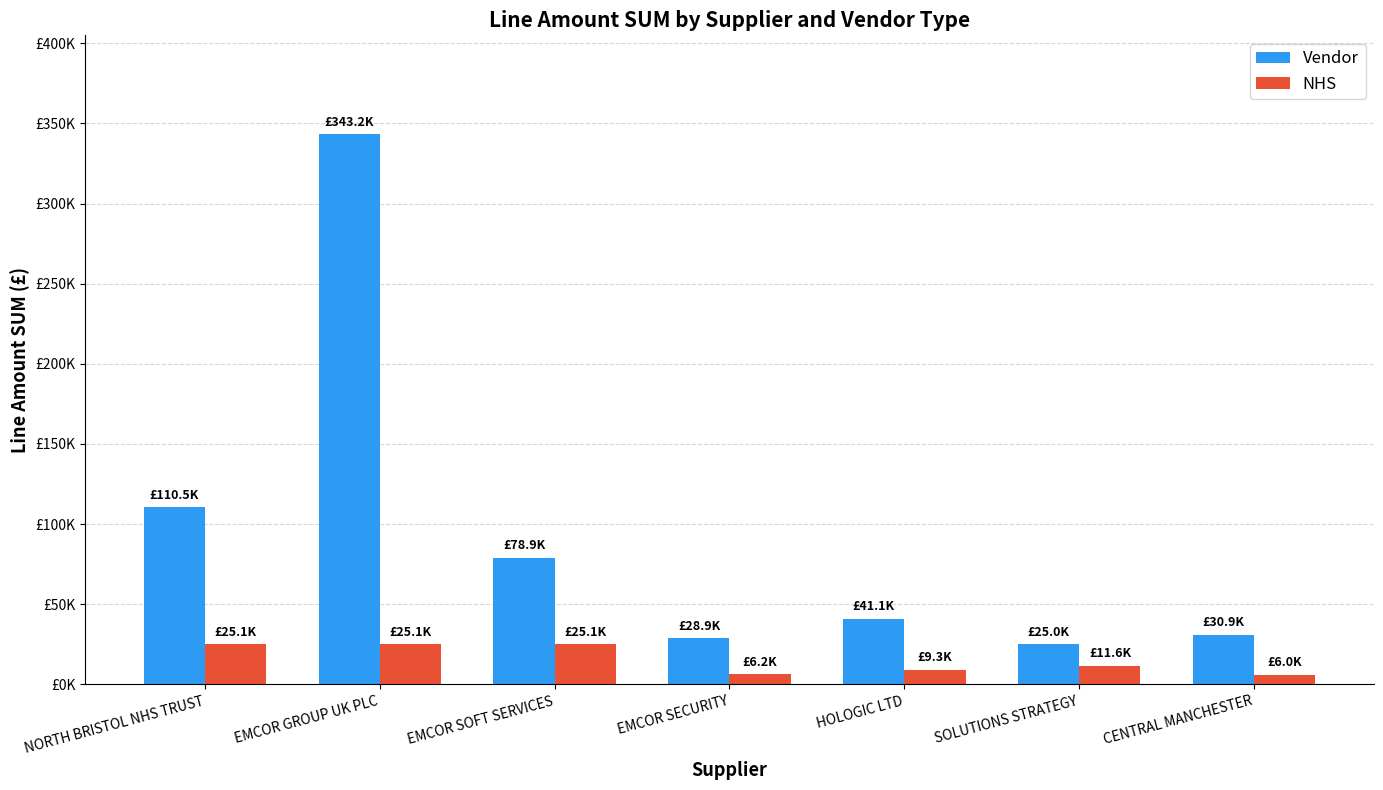

Reading left to right, what are all the values shown in this chart?

Vendor: NORTH BRISTOL NHS TRUST=110548.0	EMCOR GROUP UK PLC=343191.0	EMCOR SOFT SERVICES=78910.9	EMCOR SECURITY=28851.5	HOLOGIC LTD=41100.0	SOLUTIONS STRATEGY=25000.0	CENTRAL MANCHESTER=30930.0
NHS: NORTH BRISTOL NHS TRUST=25108.0	EMCOR GROUP UK PLC=25108.0	EMCOR SOFT SERVICES=25108.0	EMCOR SECURITY=6186.0	HOLOGIC LTD=9253.8	SOLUTIONS STRATEGY=11638.8	CENTRAL MANCHESTER=6019.4